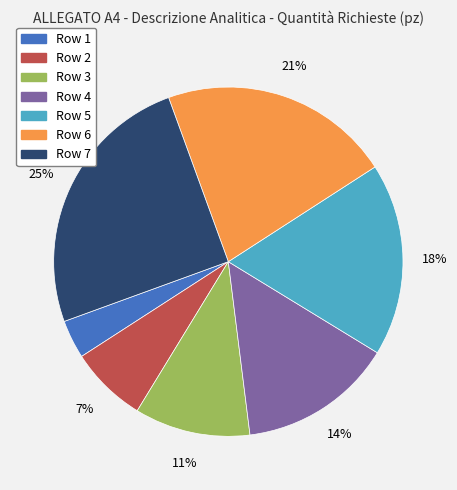

Is there any slice that represents more than half of the pie?

No